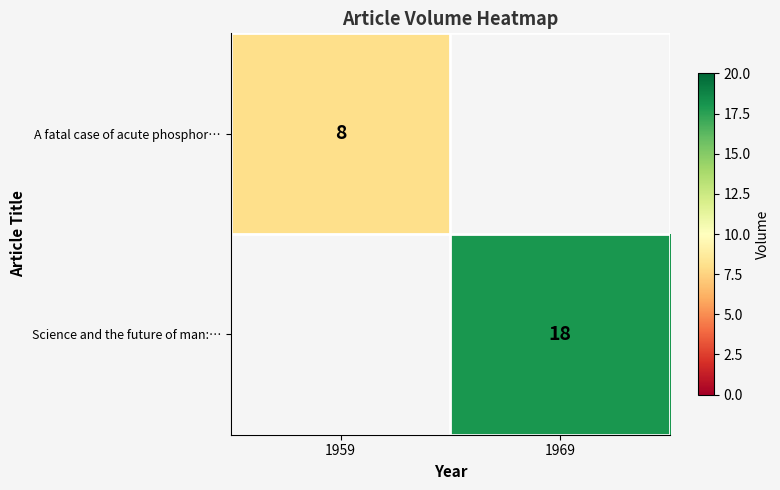

True or false: A fatal case of acute phosphor… has a value of 14 at 1959.

False